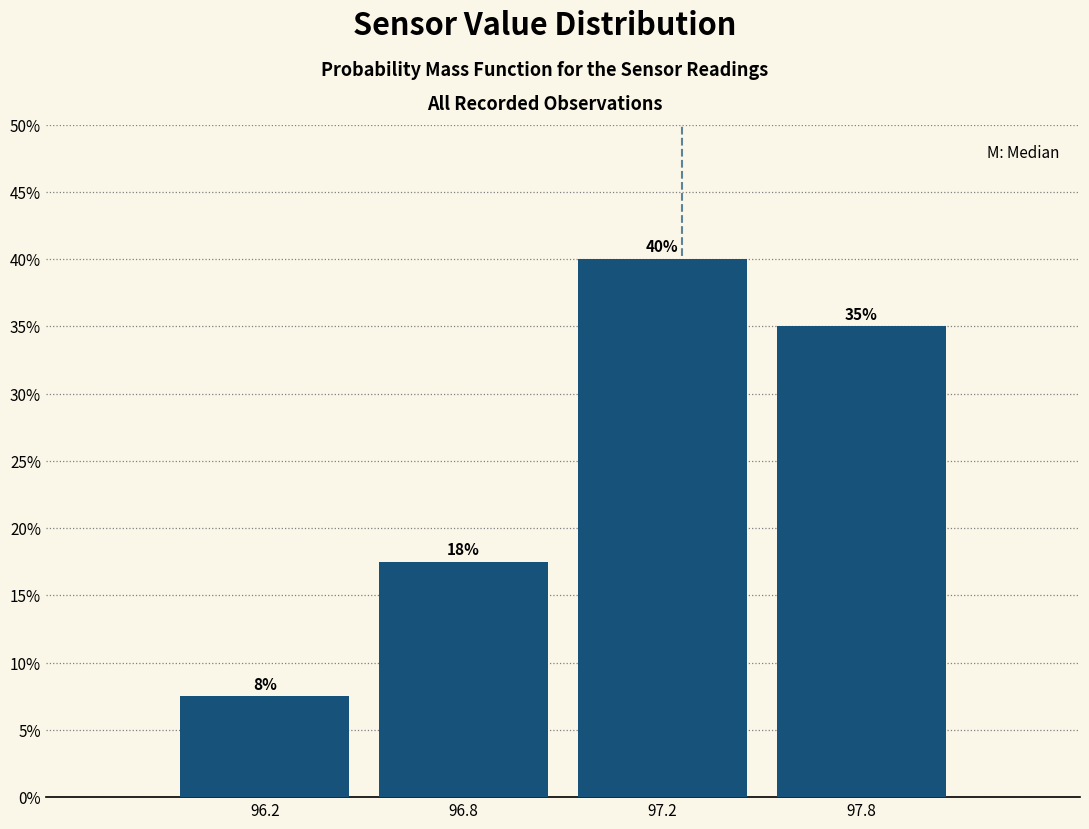

What position from the right is 97.2?

2